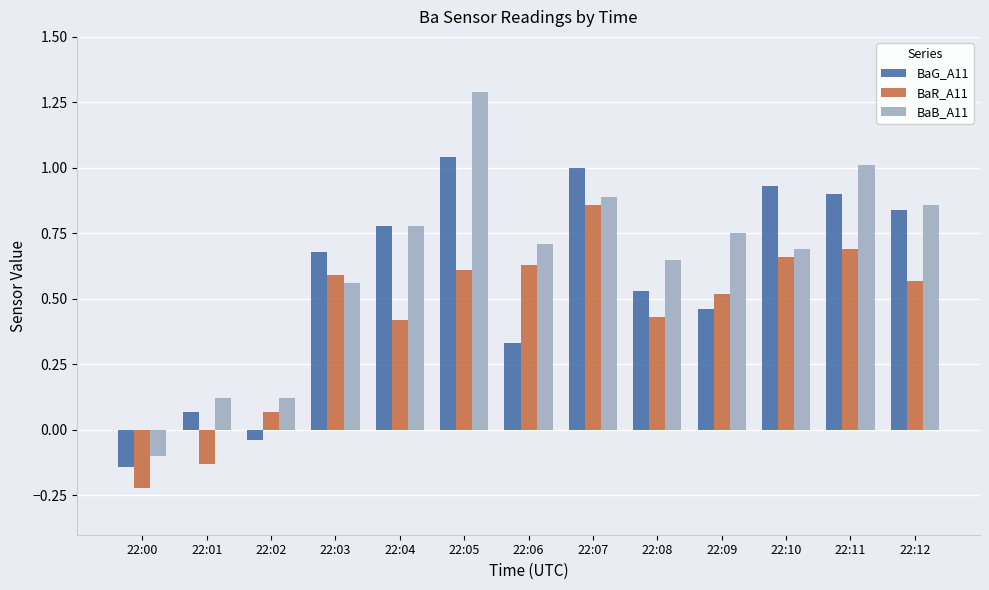

How many groups of bars are there?

13